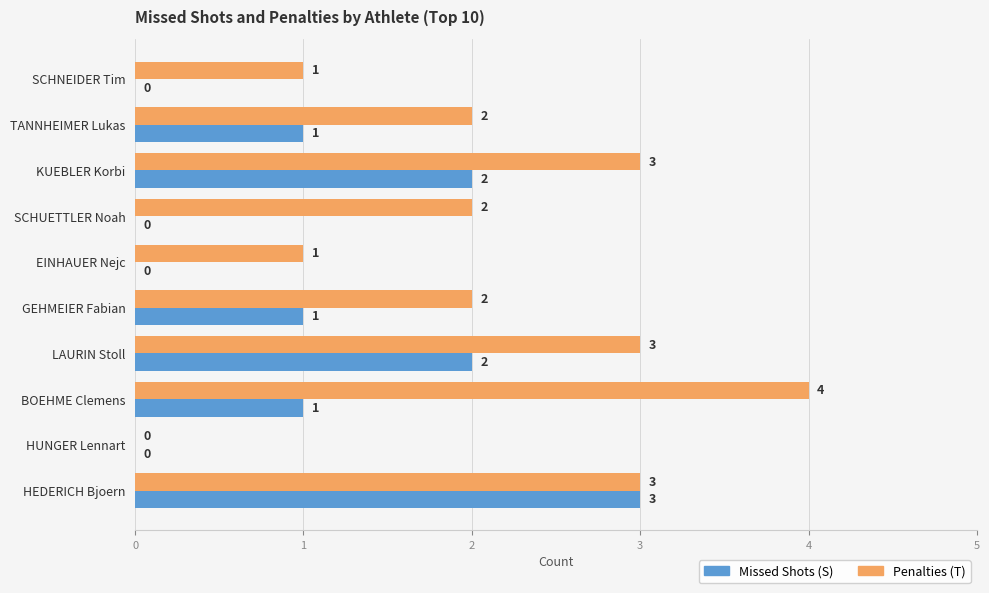

How many positive values does the Missed Shots (S) series have?

6